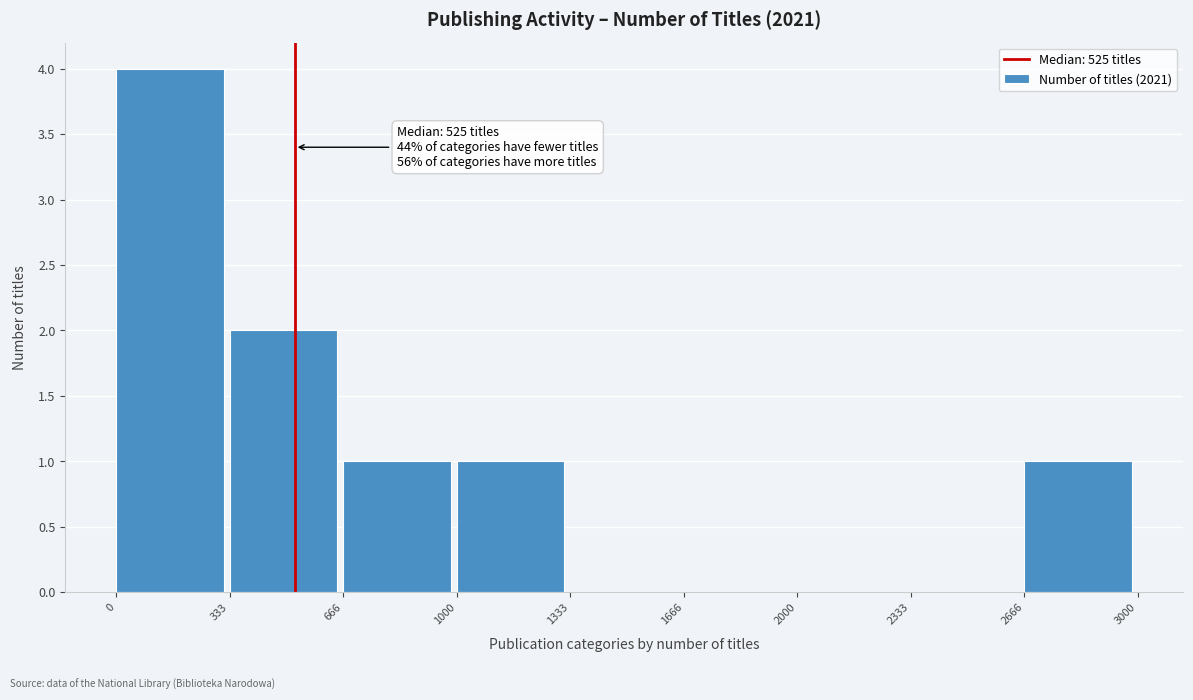

Over which range of the x-axis is the bar tallest?

0 to 333